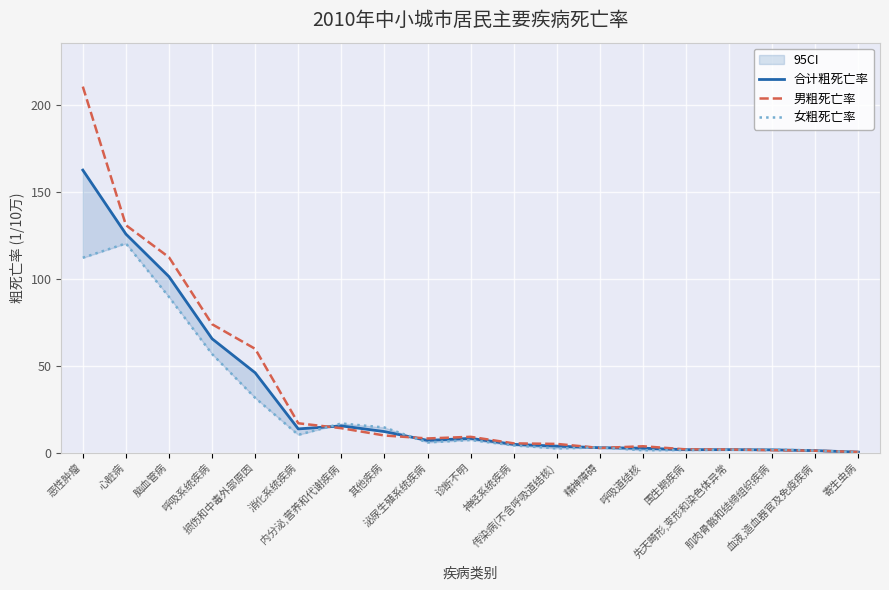

What is the label of the 6th point from the left?

消化系统疾病